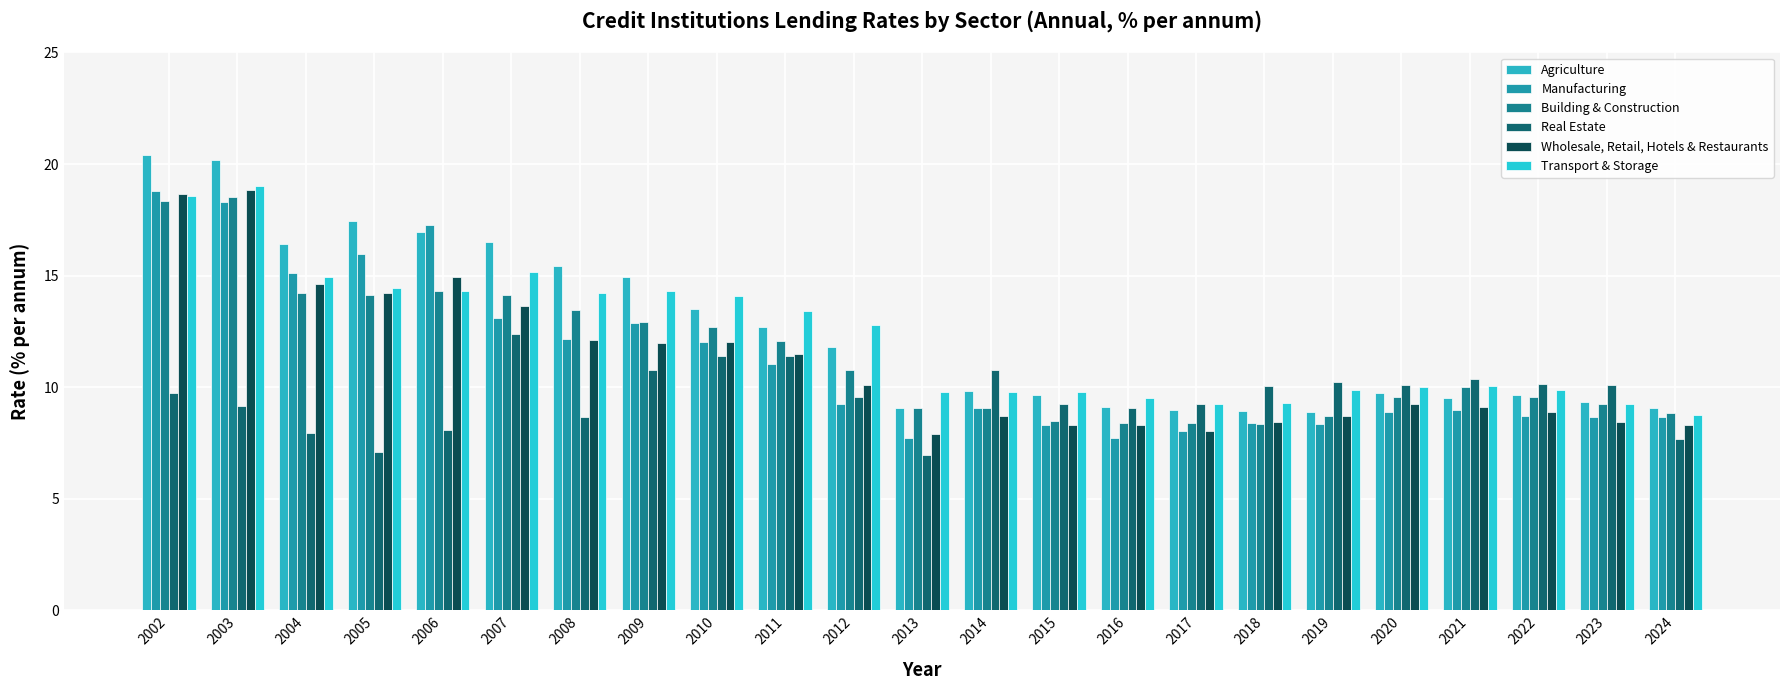

Where is Agriculture nearest to the value 14?

2010